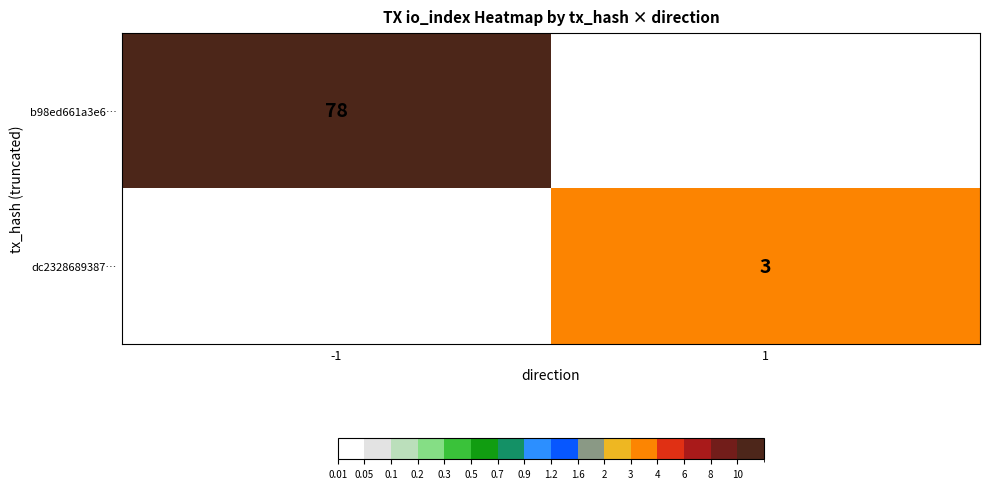

How many distinct data groups are displayed?

2